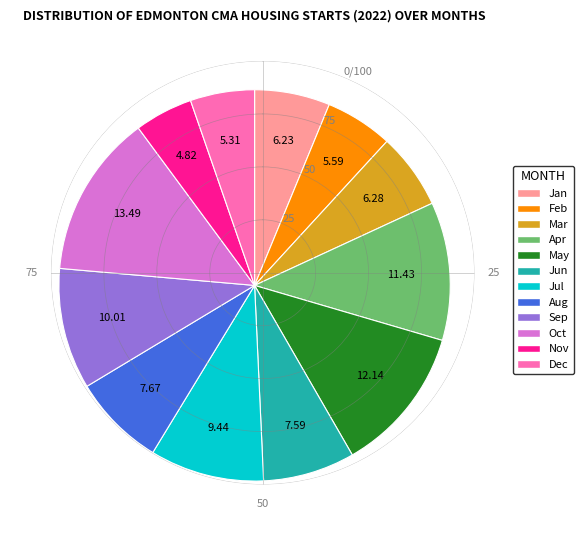

How many segments does this pie chart have?

12